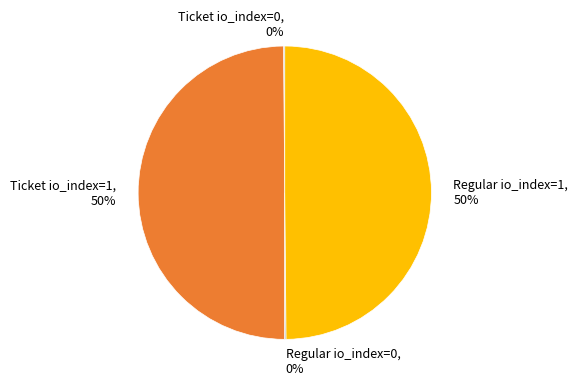

True or false: Regular io_index=1 accounts for 50% of the total.

True